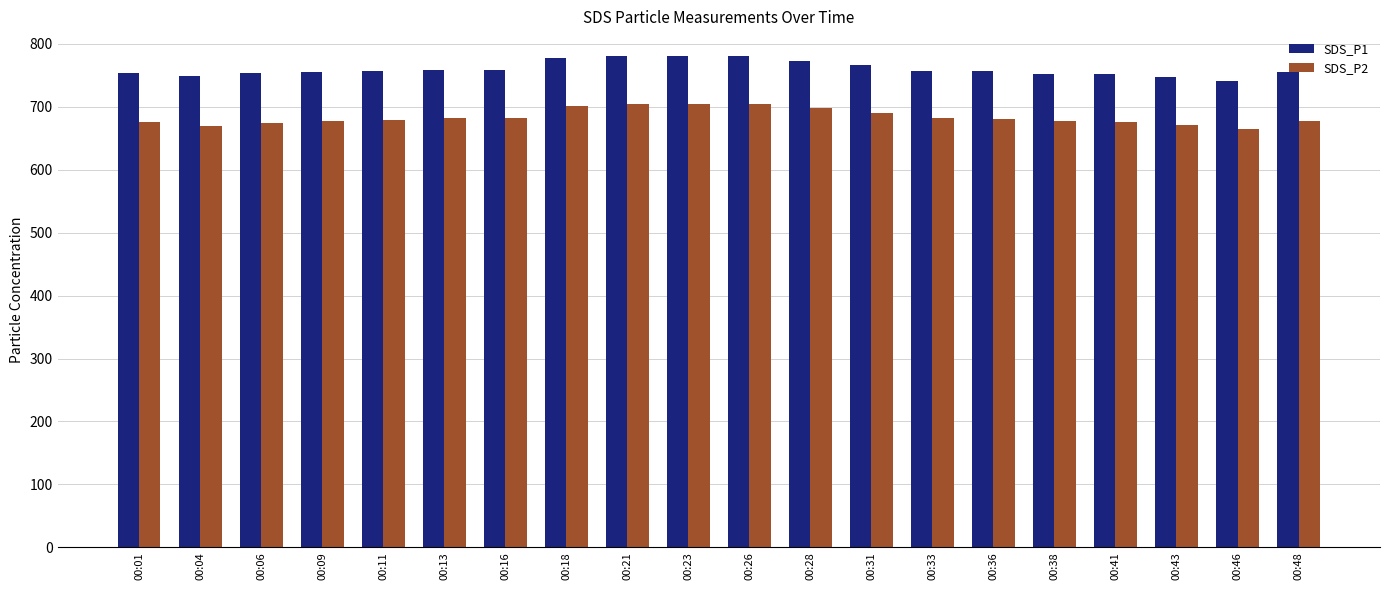

Rank the series at 00:41 from lowest to highest value.

SDS_P2, SDS_P1